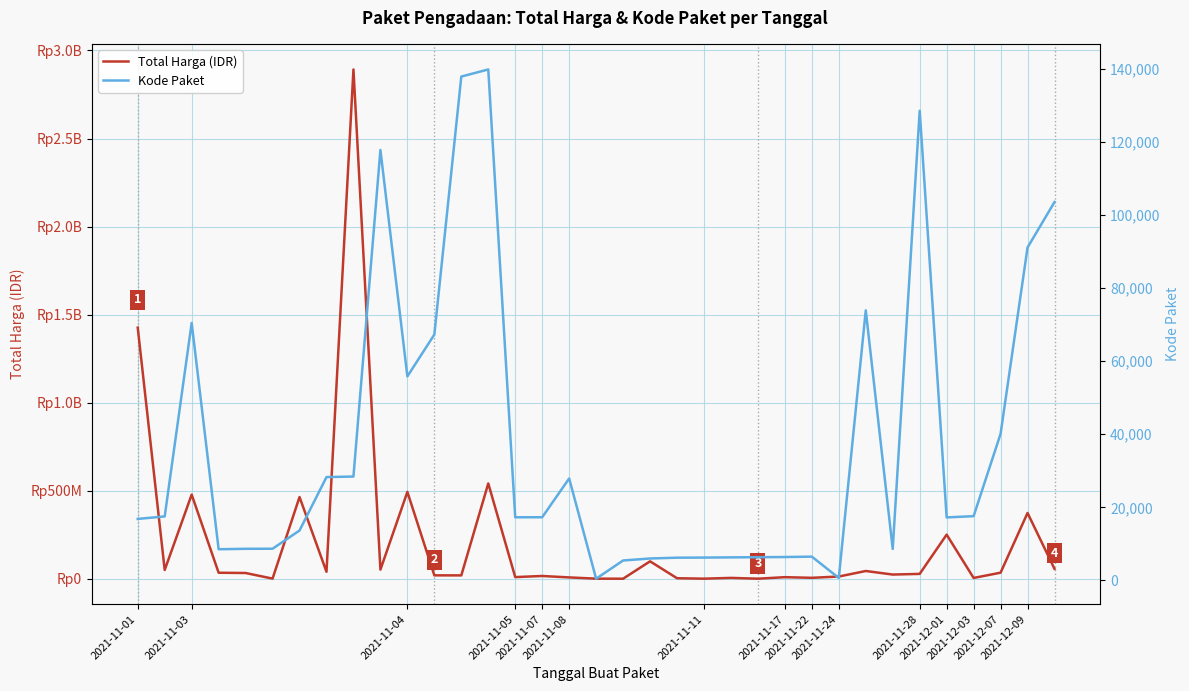

How many categories are shown in the chart?

35